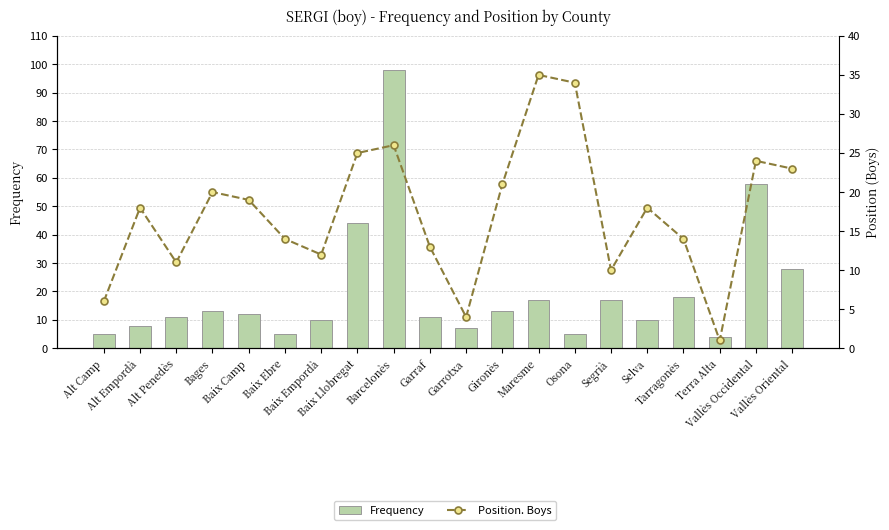

Reading left to right, list all the values displayed in this chart.

Frequency: 5	8	11	13	12	5	10	44	98	11	7	13	17	5	17	10	18	4	58	28
Position. Boys: 6	18	11	20	19	14	12	25	26	13	4	21	35	34	10	18	14	1	24	23